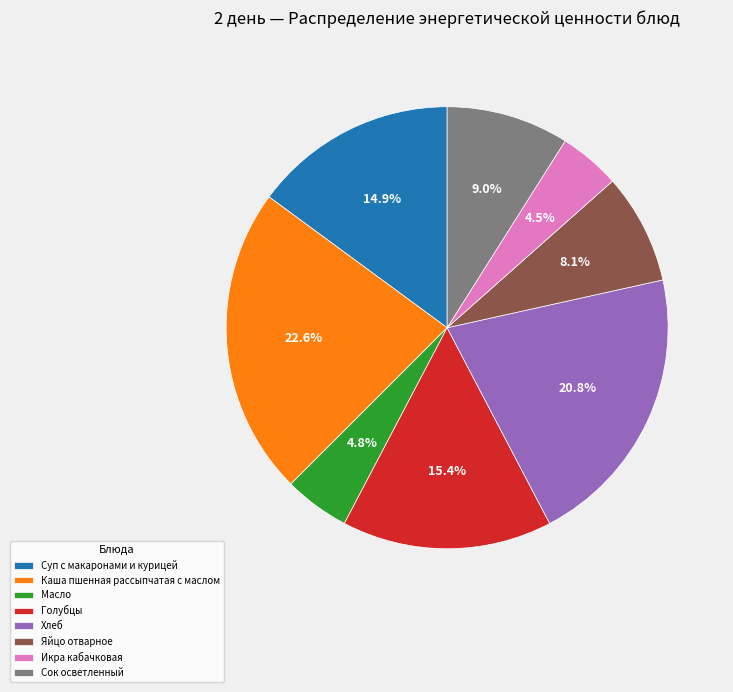

What is the largest slice in the pie chart?

Каша пшенная рассыпчатая с маслом